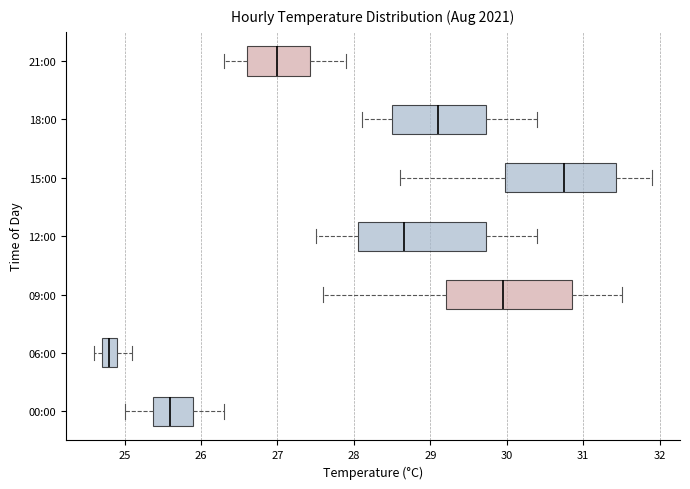

Reading bottom to top, transcribe this box plot: for each box, give where its median line is, the range the box spans, and where its two whiskers end, as read against the x-axis. The values are not printed on the chart, so give them approximately, as read against the axis.

00:00: median 25.6, box 25.4 to 25.9, whiskers 25.0 to 26.3
06:00: median 24.8, box 24.7 to 24.9, whiskers 24.6 to 25.1
09:00: median 30.0, box 29.2 to 30.9, whiskers 27.6 to 31.5
12:00: median 28.7, box 28.1 to 29.7, whiskers 27.5 to 30.4
15:00: median 30.8, box 30.0 to 31.4, whiskers 28.6 to 31.9
18:00: median 29.1, box 28.5 to 29.7, whiskers 28.1 to 30.4
21:00: median 27.0, box 26.6 to 27.4, whiskers 26.3 to 27.9